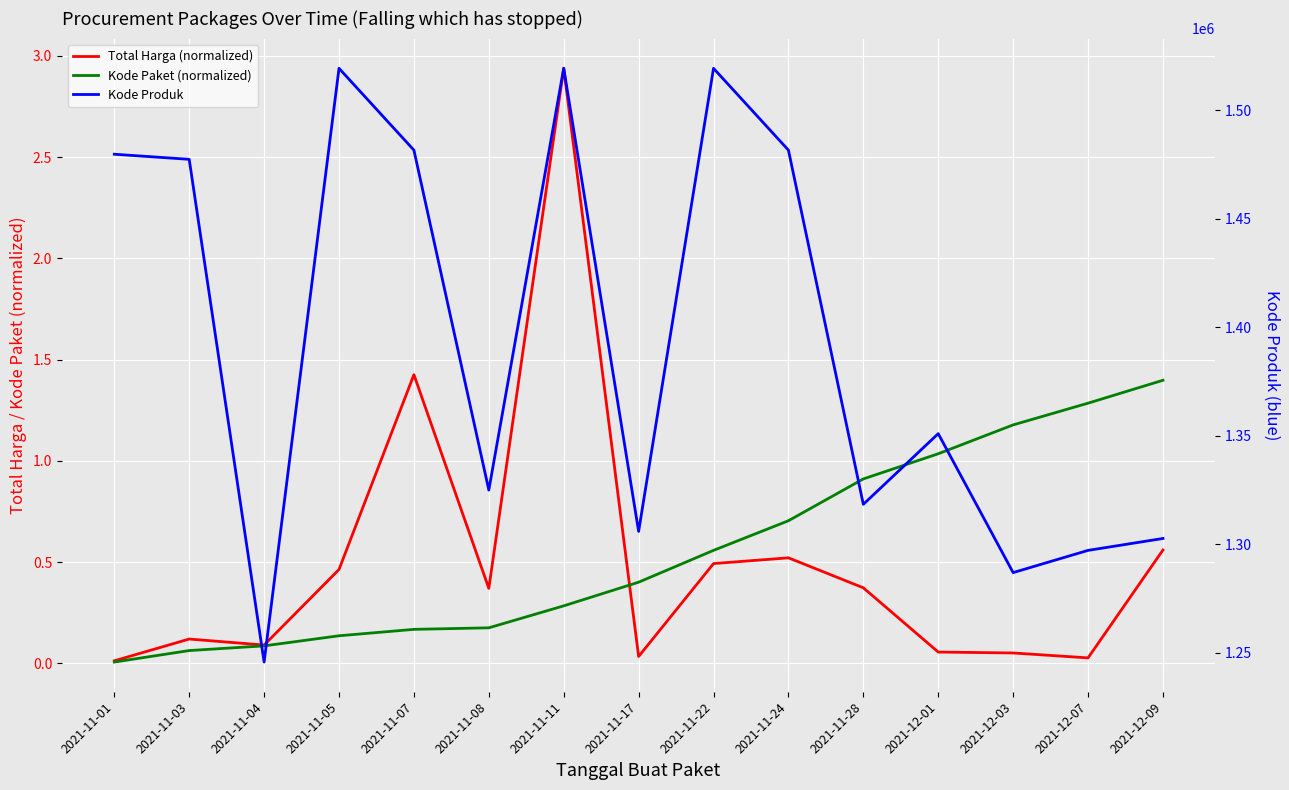

True or false: Kode Produk and Total Harga (normalized) cross at least once.

False